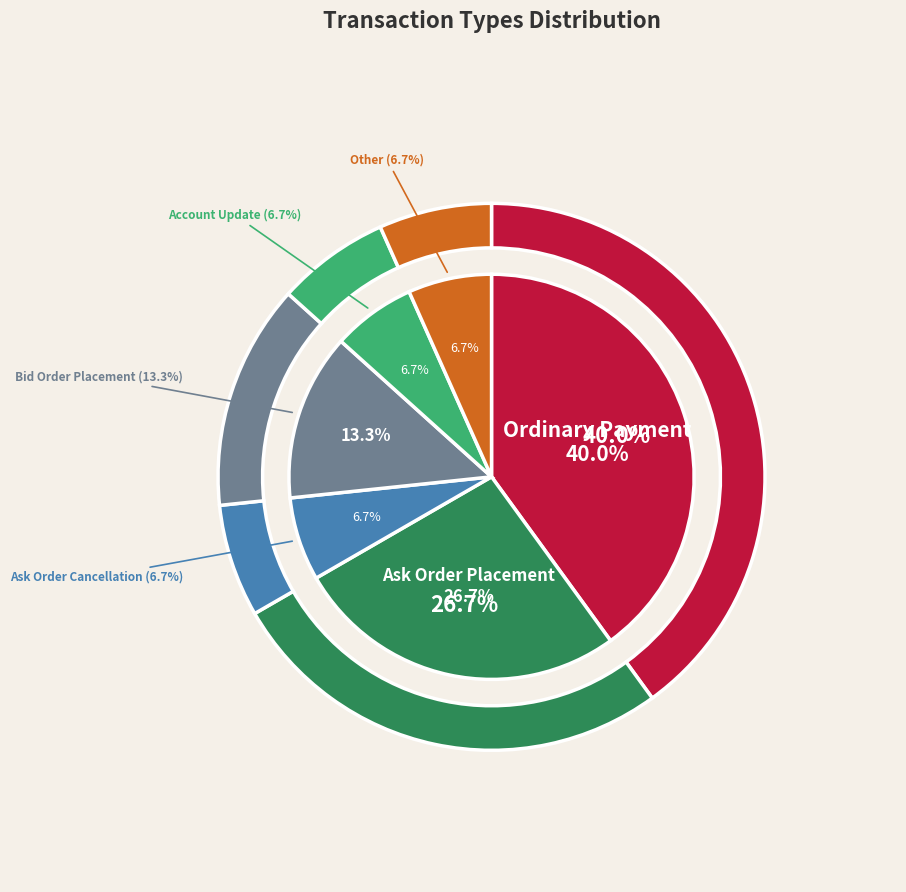

To the nearest percent, what is the difference between the Ordinary Payment and Ask Order Placement slice percentages?

13%